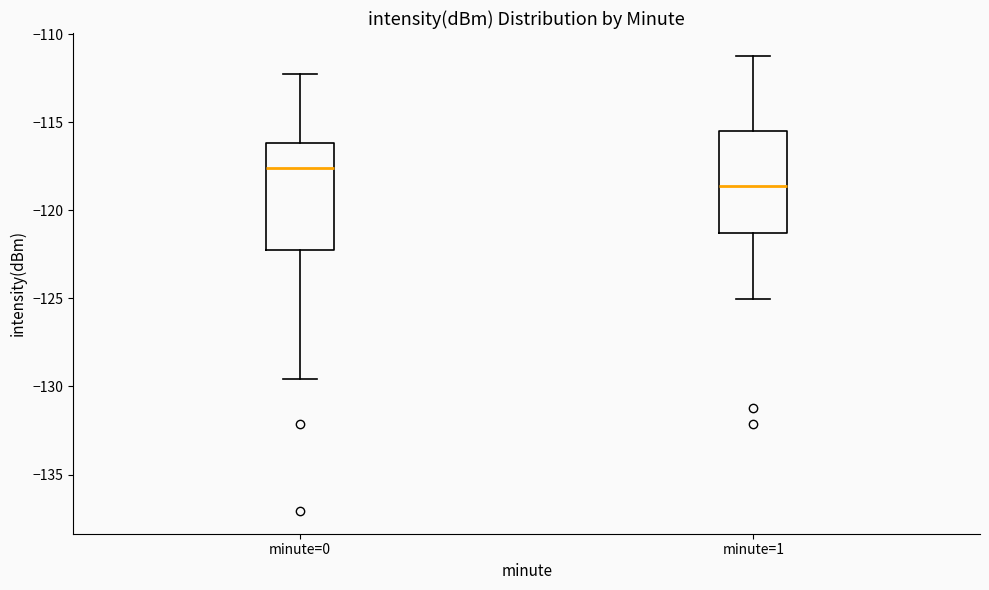

Where does the lower whisker of the box for minute=0 end on the y-axis? The values are not printed on the chart, so give them approximately, as read against the axis.

-129.5